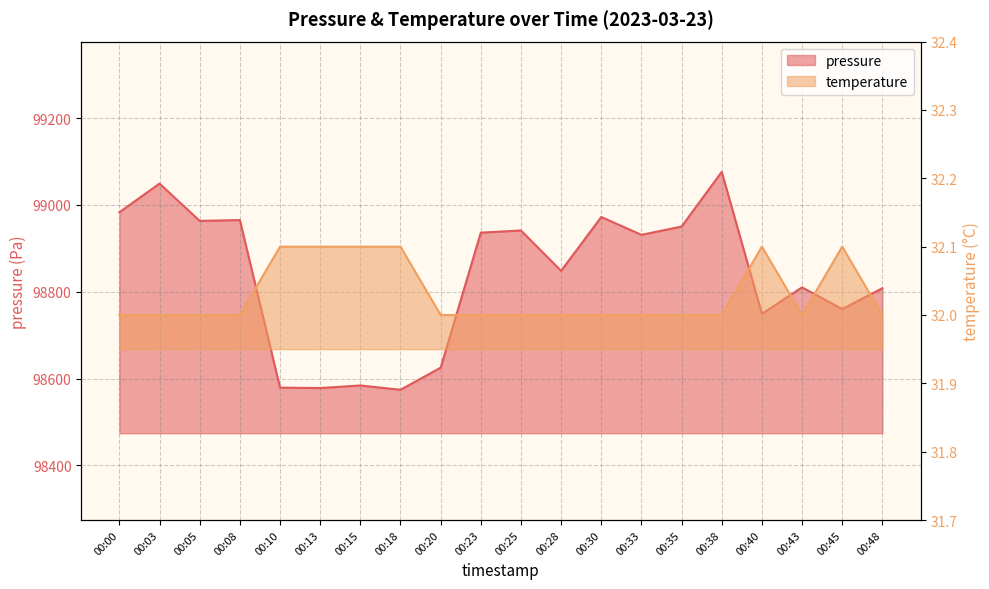

Where is the first local minimum for pressure?

00:05